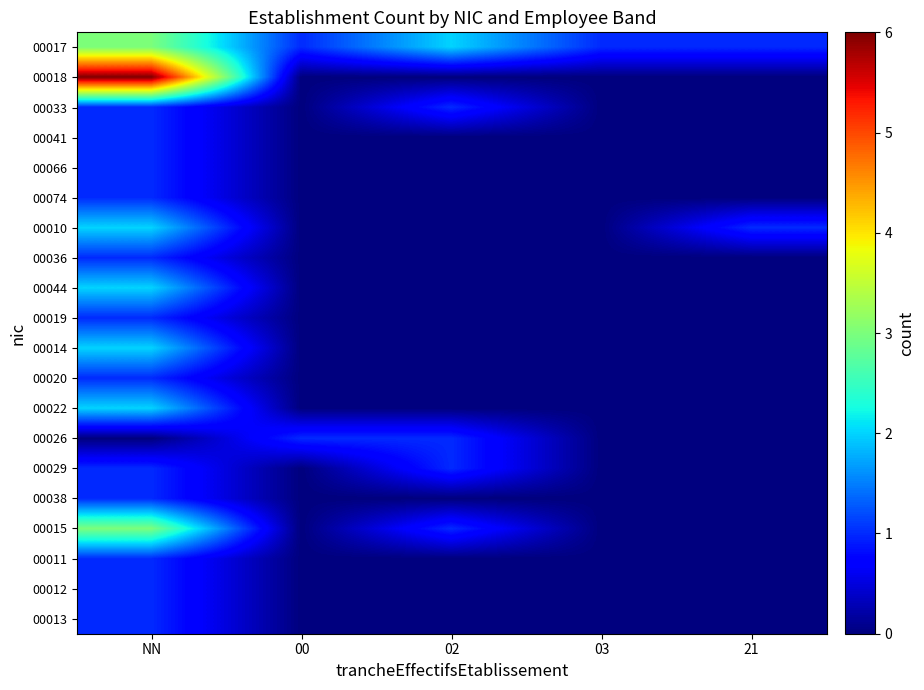

Reading right to left, what are all the values shown in this chart?

00017: 21=1	03=1	02=2	00=1	NN=3
00018: 21=0	03=0	02=0	00=0	NN=6
00033: 21=0	03=0	02=1	00=0	NN=1
00041: 21=0	03=0	02=0	00=0	NN=1
00066: 21=0	03=0	02=0	00=0	NN=1
00074: 21=0	03=0	02=0	00=0	NN=1
00010: 21=1	03=0	02=0	00=0	NN=2
00036: 21=0	03=0	02=0	00=0	NN=1
00044: 21=0	03=0	02=0	00=0	NN=2
00019: 21=0	03=0	02=0	00=0	NN=1
00014: 21=0	03=0	02=0	00=0	NN=2
00020: 21=0	03=0	02=0	00=0	NN=1
00022: 21=0	03=0	02=0	00=0	NN=2
00026: 21=0	03=0	02=1	00=1	NN=0
00029: 21=0	03=0	02=1	00=0	NN=1
00038: 21=0	03=0	02=0	00=0	NN=1
00015: 21=0	03=0	02=1	00=0	NN=3
00011: 21=0	03=0	02=0	00=0	NN=1
00012: 21=0	03=0	02=0	00=0	NN=1
00013: 21=0	03=0	02=0	00=0	NN=1